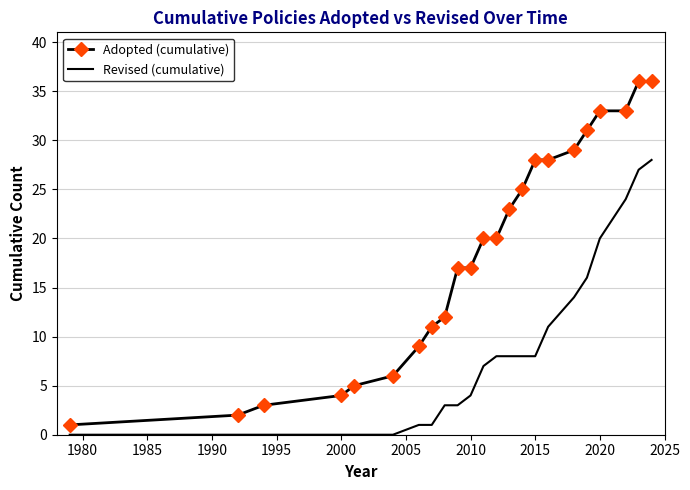

How many series are shown in this chart?

2